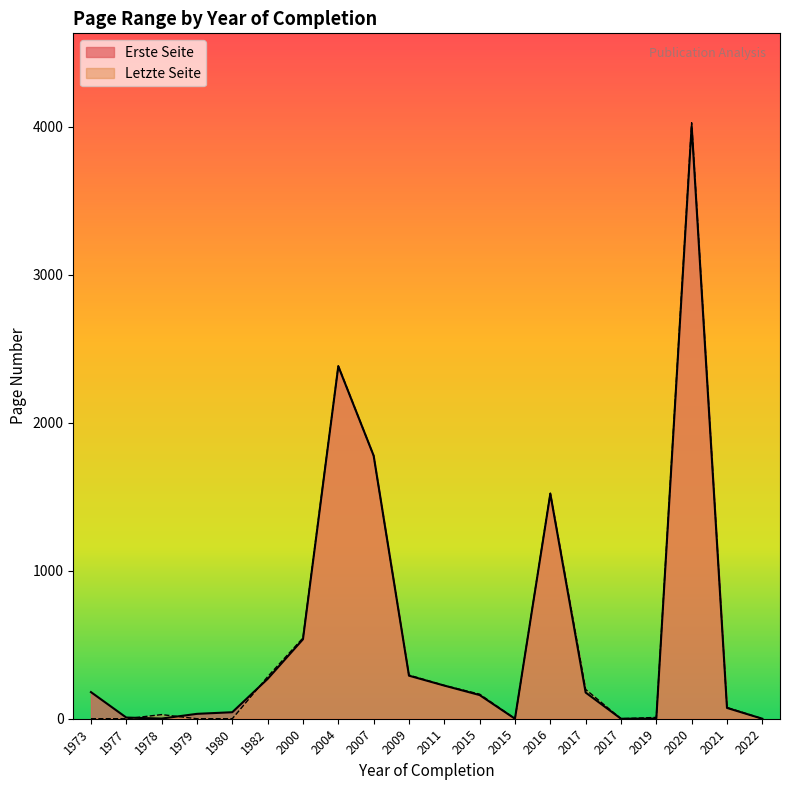

How many distinct data groups are displayed?

2